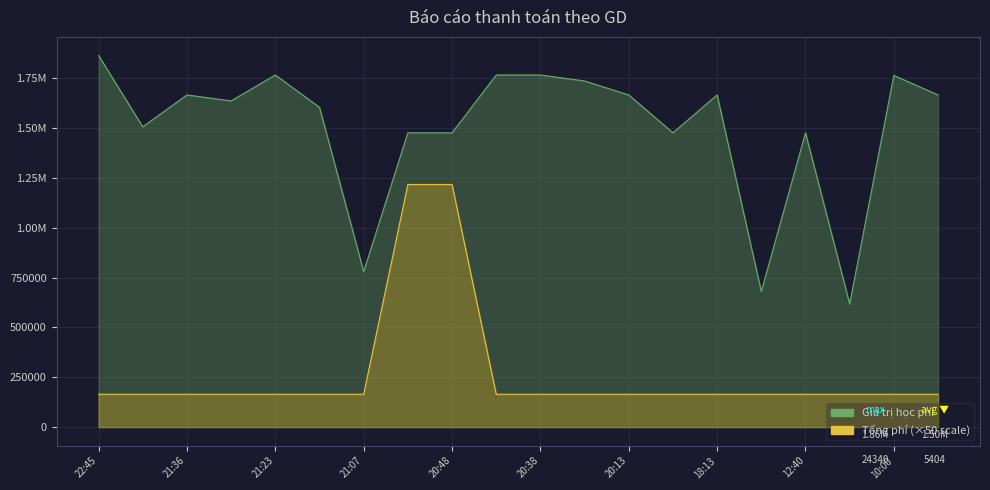

List the labels in order of Giá trị học phí value, smallest first.

11:01, 15:37, 21:07, 20:49, 20:48, 20:02, 12:40, 22:07, 21:19, 21:23, 21:36, 20:13, 18:13, 07:48, 20:18, 10:00, 21:23, 20:44, 20:38, 22:45